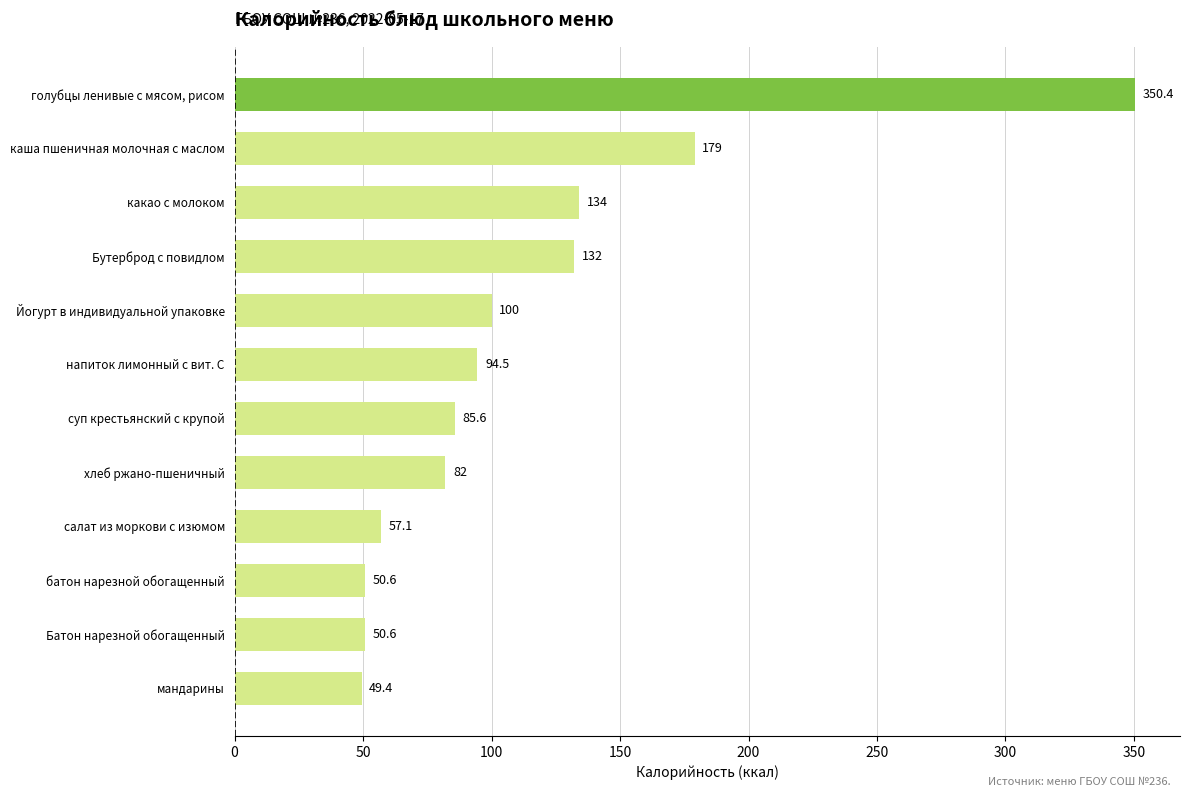

What is the change in value from мандарины to Йогурт в индивидуальной упаковке?

+50.6